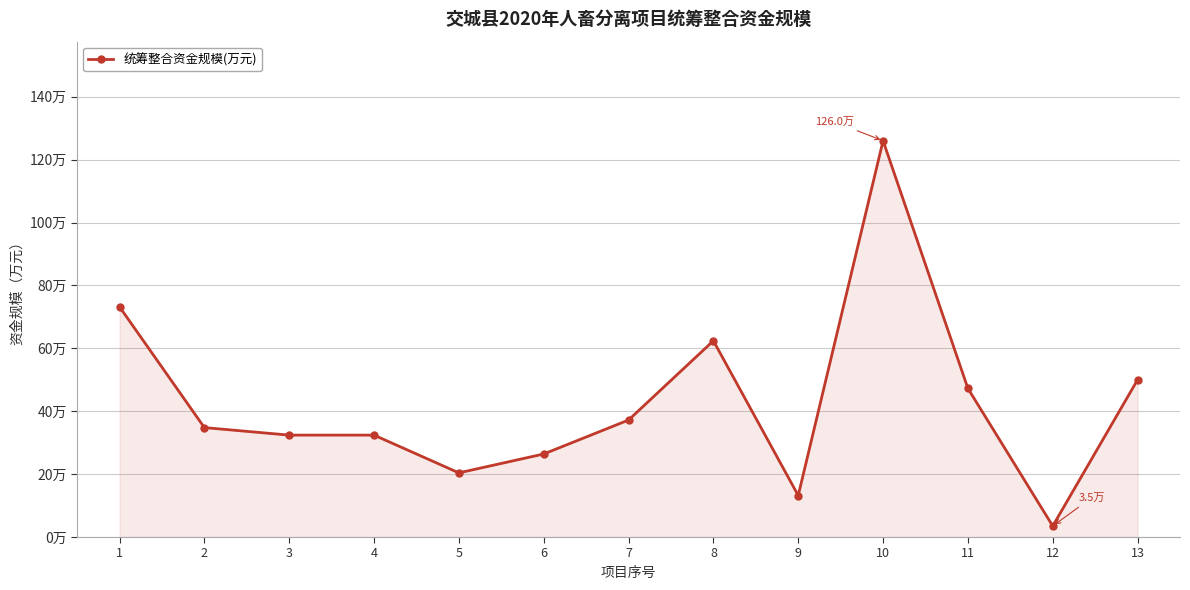

What is the difference between the maximum and minimum values?

122.5